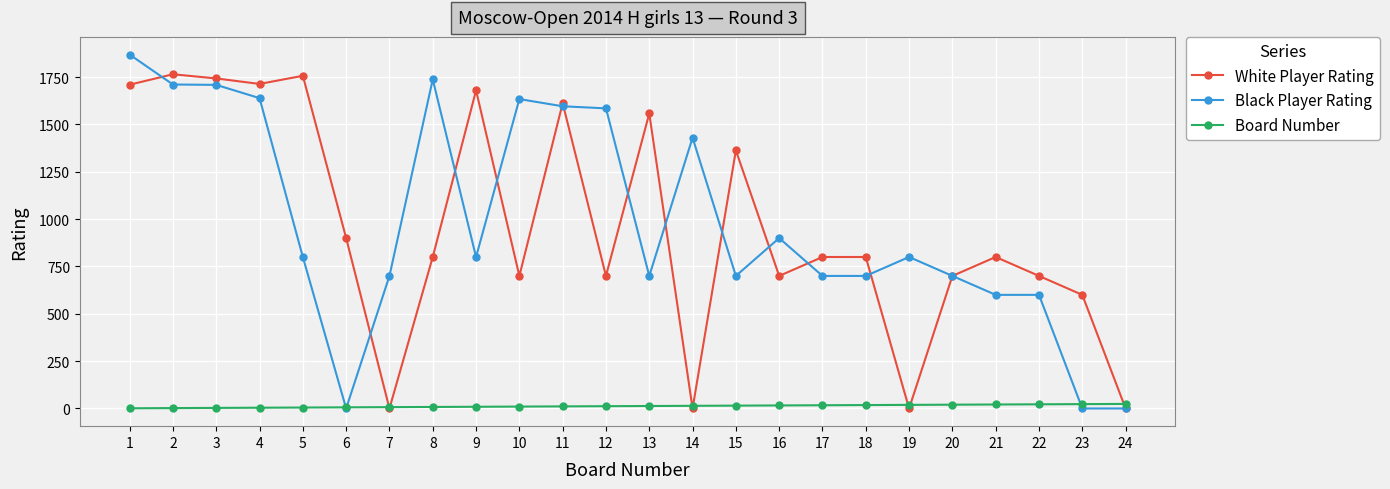

How many distinct data groups are displayed?

3